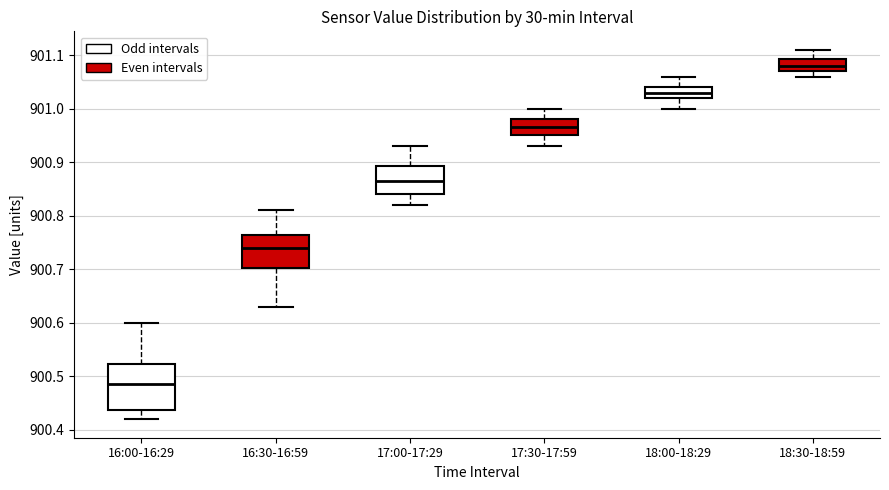

Reading left to right, transcribe this box plot: for each box, give where its median line is, the range the box spans, and where its two whiskers end, as read against the y-axis. The values are not printed on the chart, so give them approximately, as read against the axis.

16:00-16:29: median 900.49, box 900.44 to 900.52, whiskers 900.42 to 900.60
16:30-16:59: median 900.74, box 900.70 to 900.77, whiskers 900.63 to 900.81
17:00-17:29: median 900.87, box 900.84 to 900.89, whiskers 900.82 to 900.93
17:30-17:59: median 900.97, box 900.95 to 900.98, whiskers 900.93 to 901.00
18:00-18:29: median 901.03, box 901.02 to 901.04, whiskers 901.00 to 901.06
18:30-18:59: median 901.08, box 901.07 to 901.09, whiskers 901.06 to 901.11